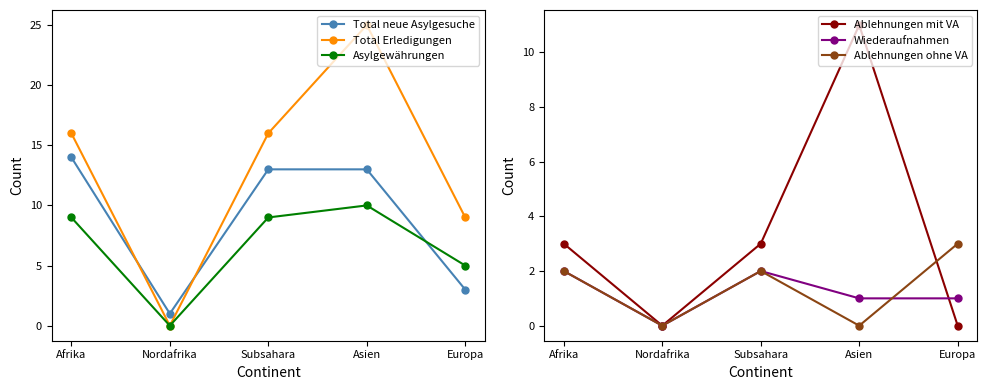

At which category does the chart reach its peak across all series?

Asien